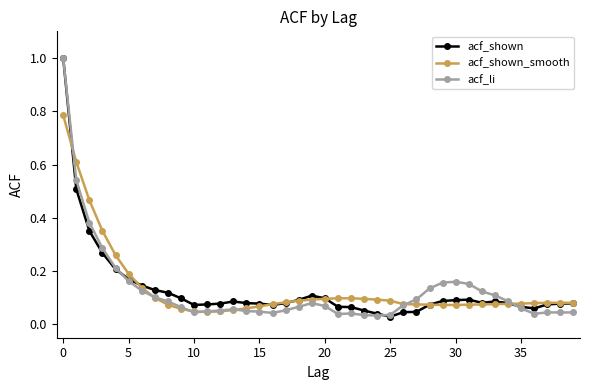

True or false: acf_li has more than 1 points higher than both neighbors.

True